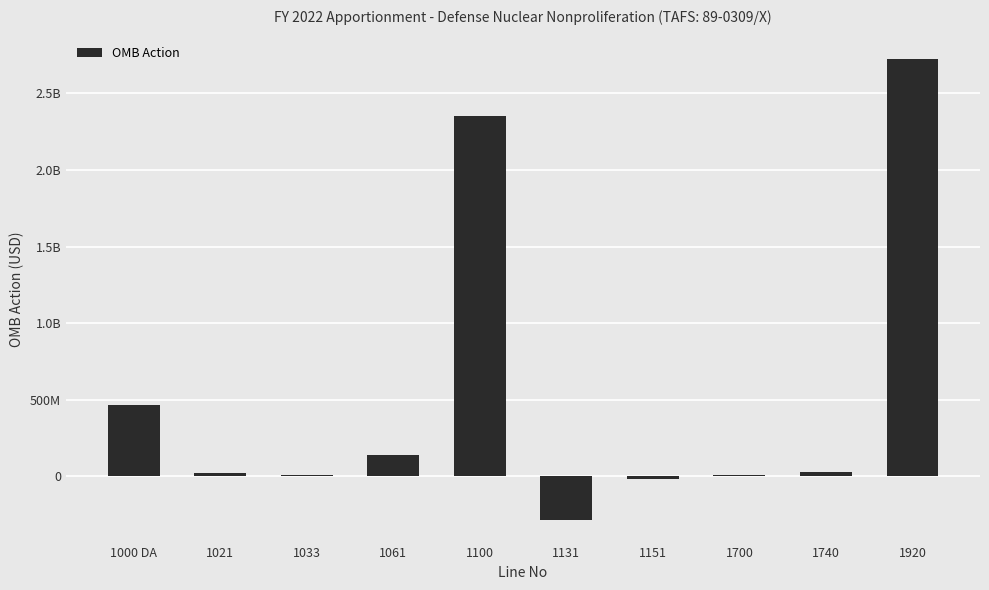

What is the difference between the values at 1700 and 1021?

7830008